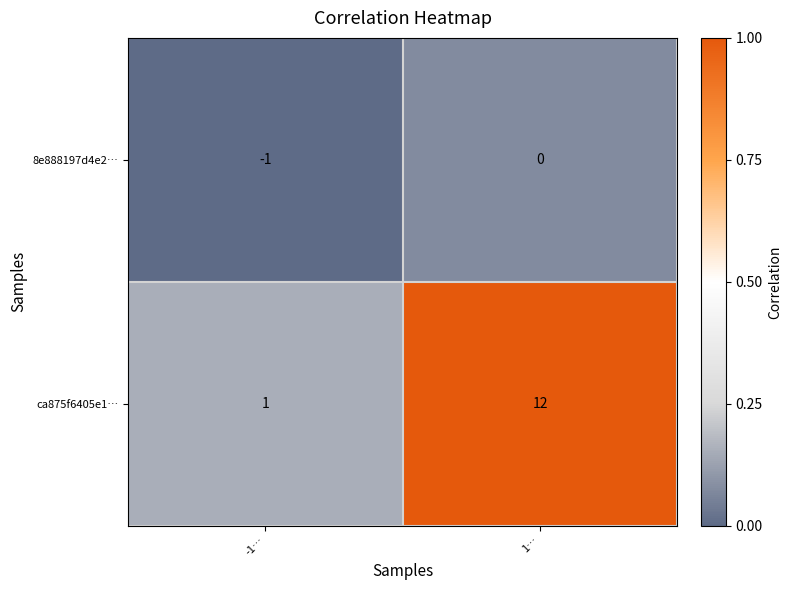

At how many categories does at least one series exceed 0?

2